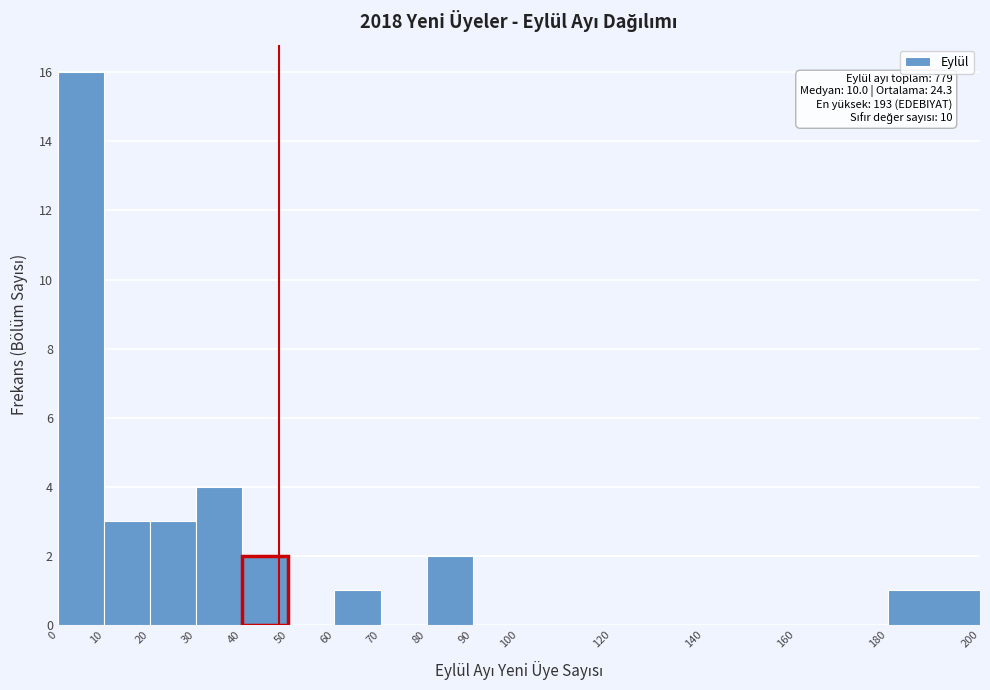

Over which range of the x-axis is the bar tallest?

0 to 10